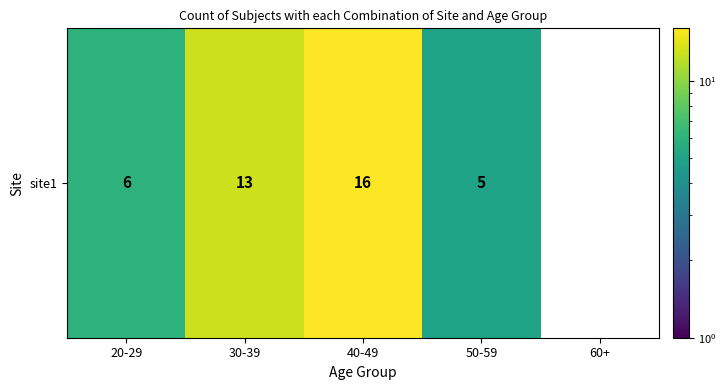

What is the difference between the maximum and minimum values?

11.0